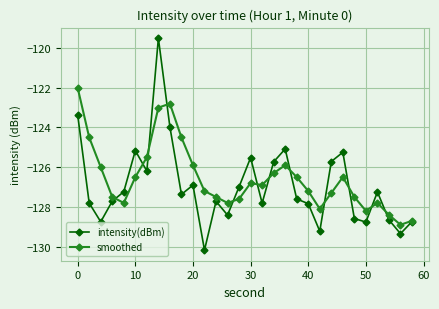

What is the value of the intensity(dBm) point at the 2nd from the left?

-127.8